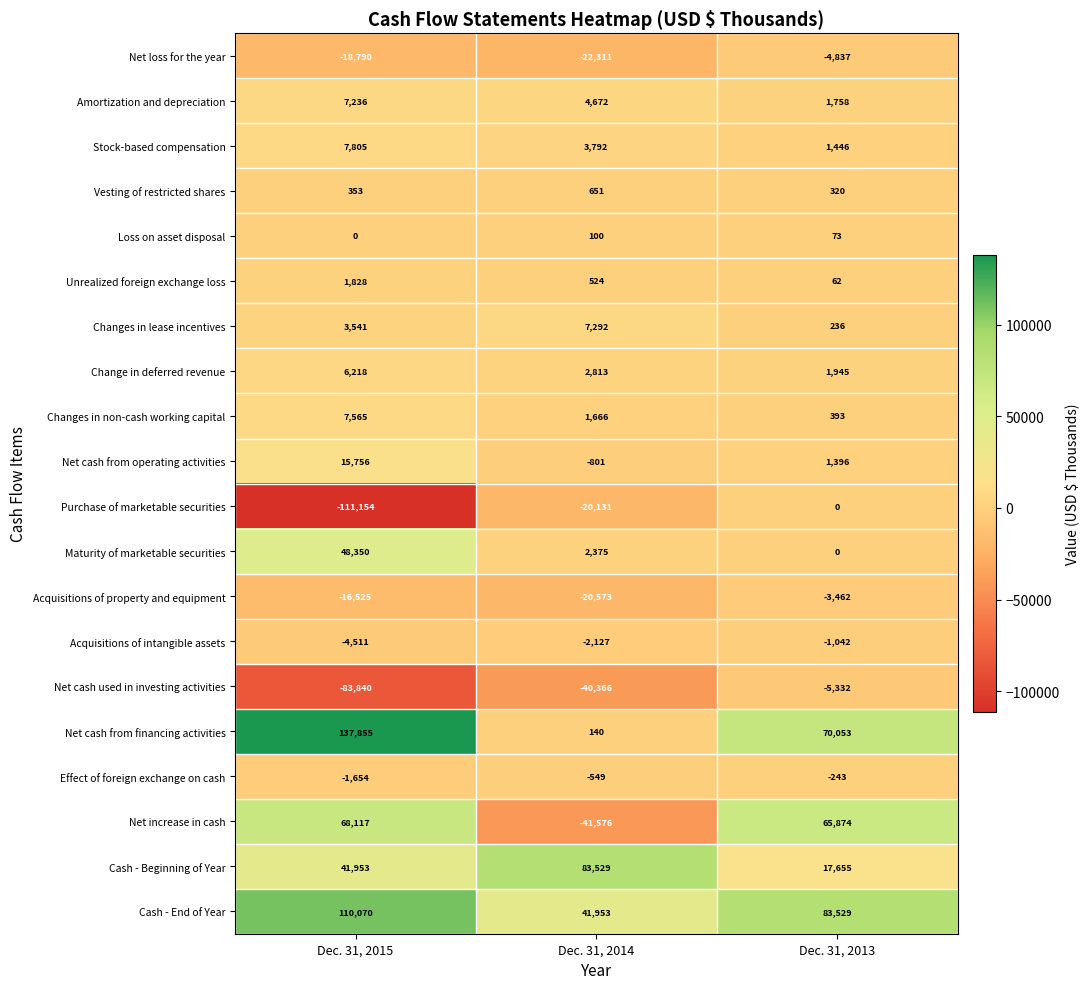

At which label does Maturity of marketable securities first exceed 2375?

Dec. 31, 2015